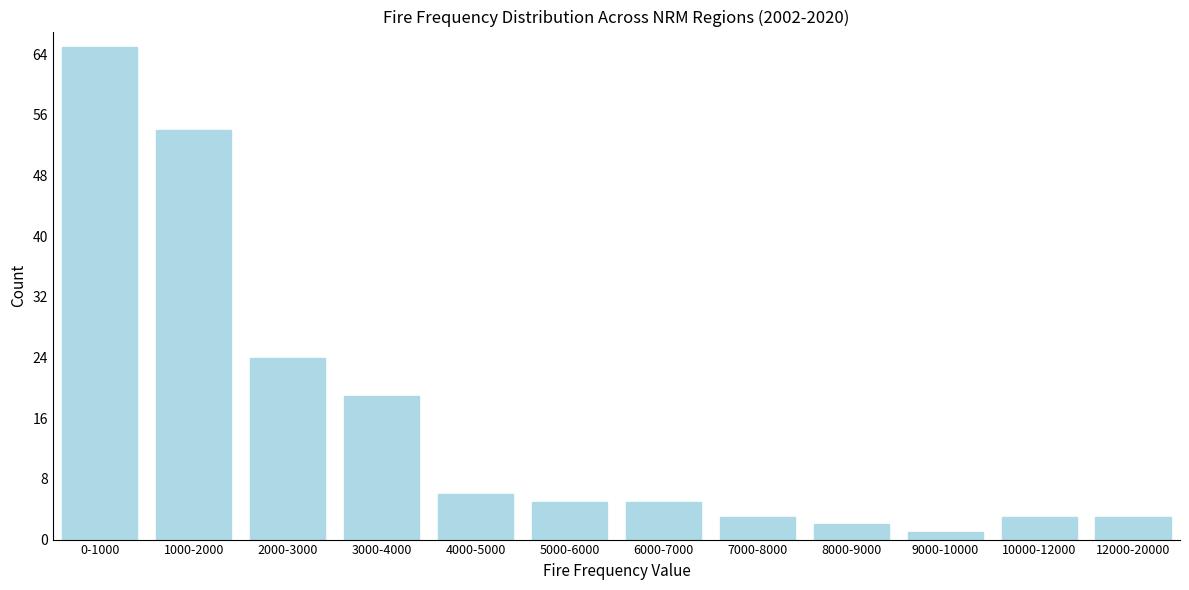

Reading left to right, transcribe all the data shown in this chart.

0-1000=65	1000-2000=54	2000-3000=24	3000-4000=19	4000-5000=6	5000-6000=5	6000-7000=5	7000-8000=3	8000-9000=2	9000-10000=1	10000-12000=3	12000-20000=3